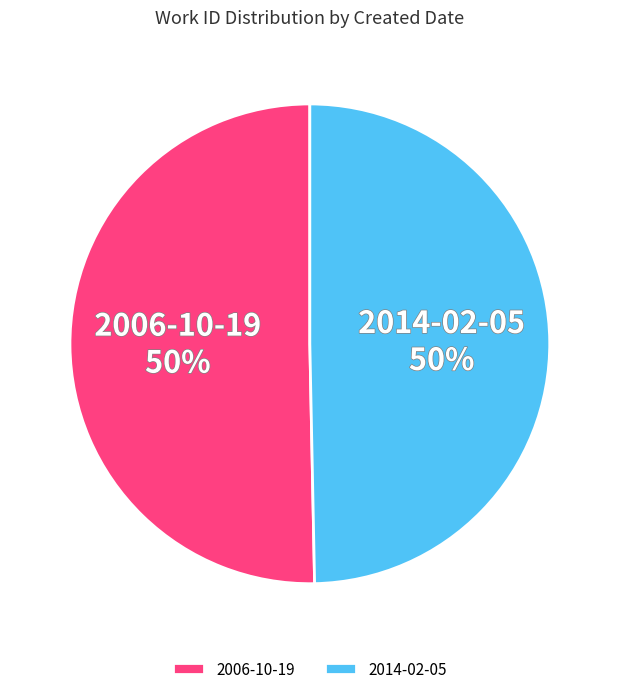

To the nearest percent, what percentage of the pie is 2014-02-05?

50%